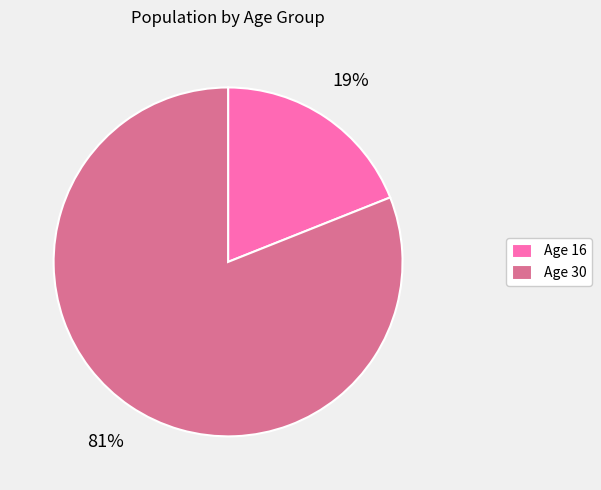

To the nearest percent, what is the difference between the largest and smallest slice percentages?

62%